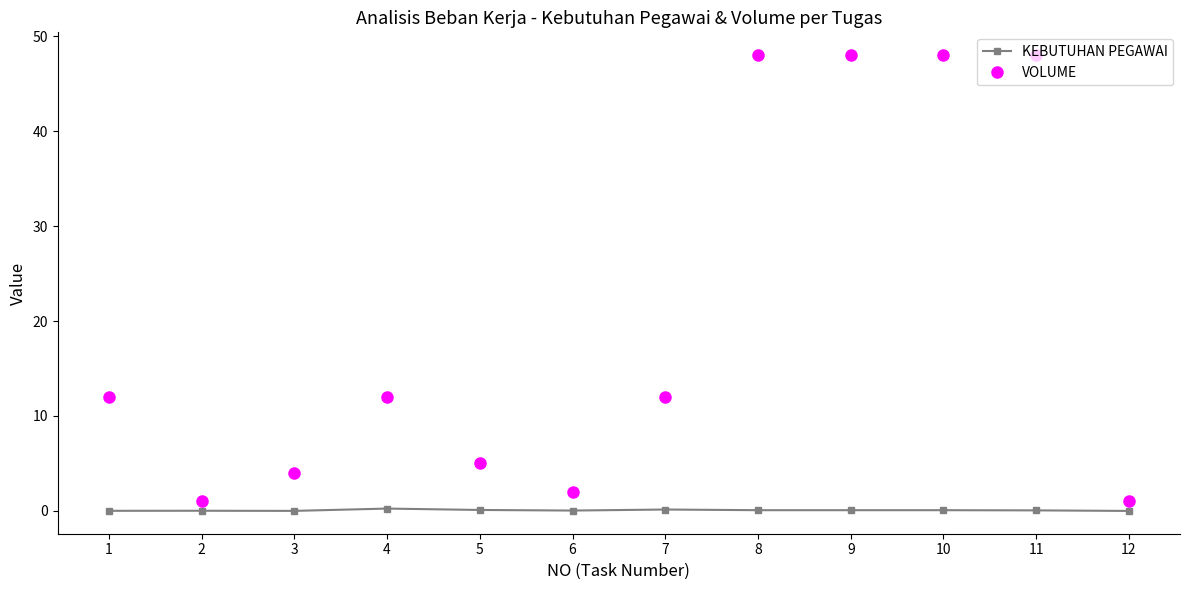

Rank the series at 4 from lowest to highest value.

KEBUTUHAN PEGAWAI, VOLUME